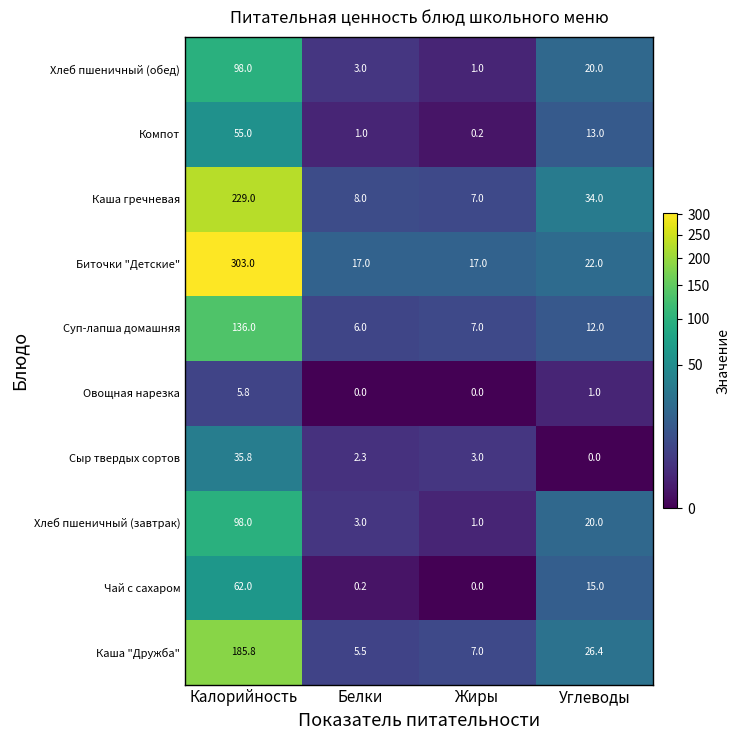

Which series has the largest range (max minus min)?

Биточки "Детские"